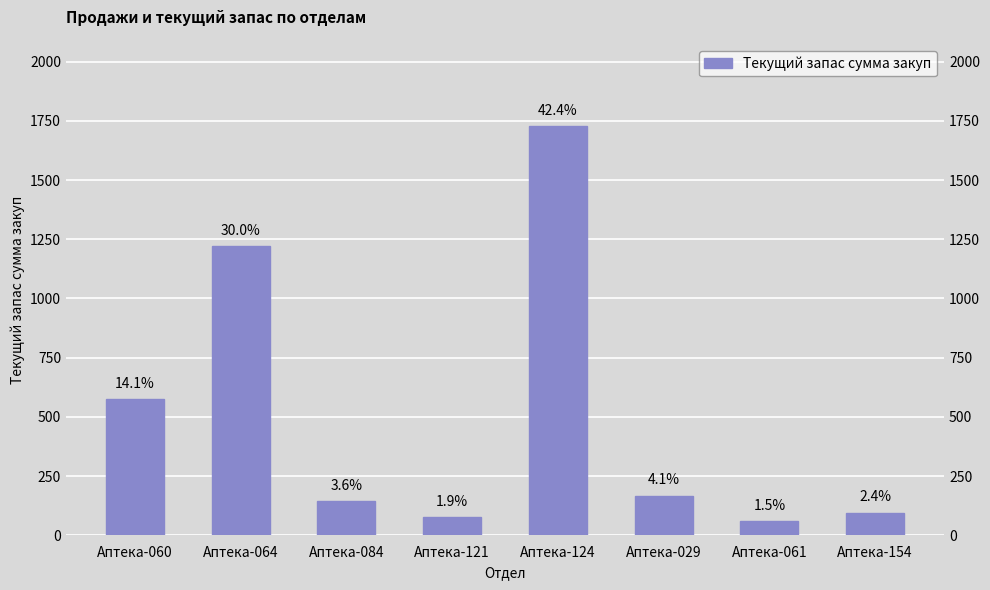

Does the chart contain stacked bars?

No